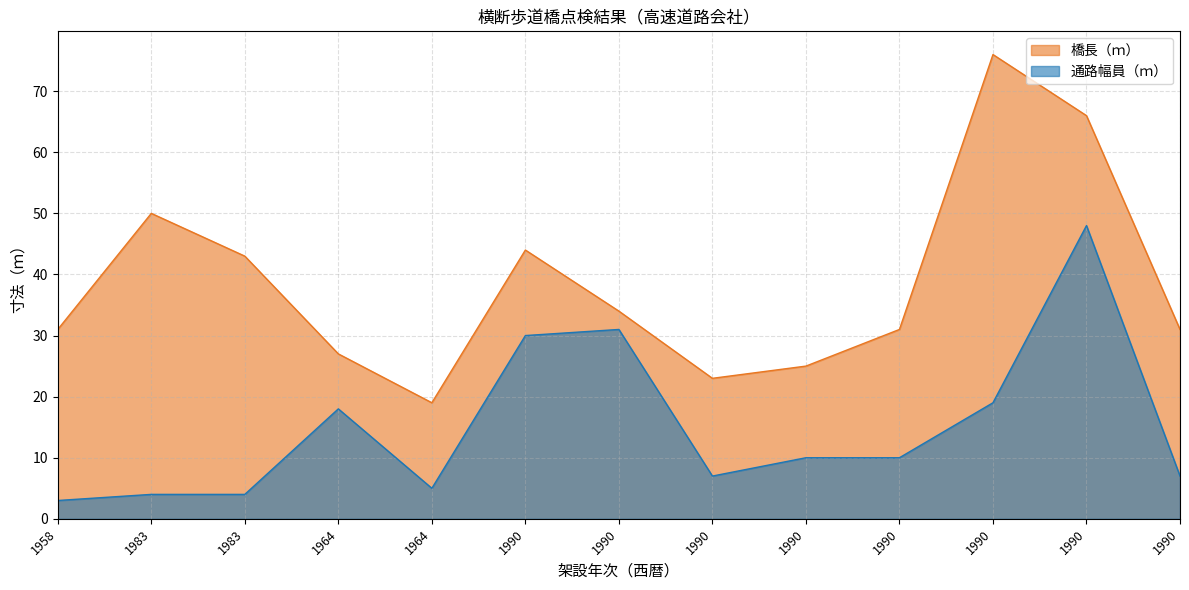

Is it true that 橋長（ｍ） equals 6 at 1964?

False